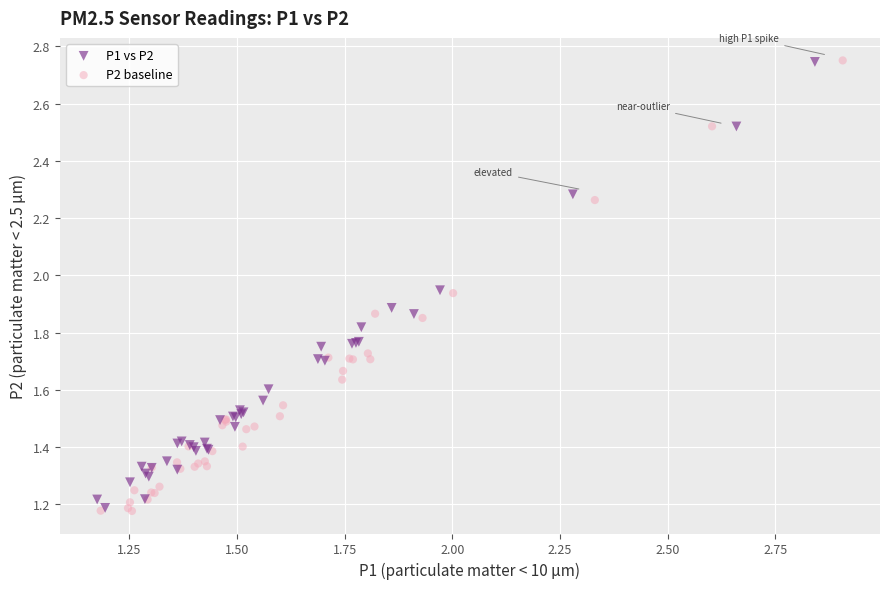

Which series has the widest spread of Y values?

P2 baseline